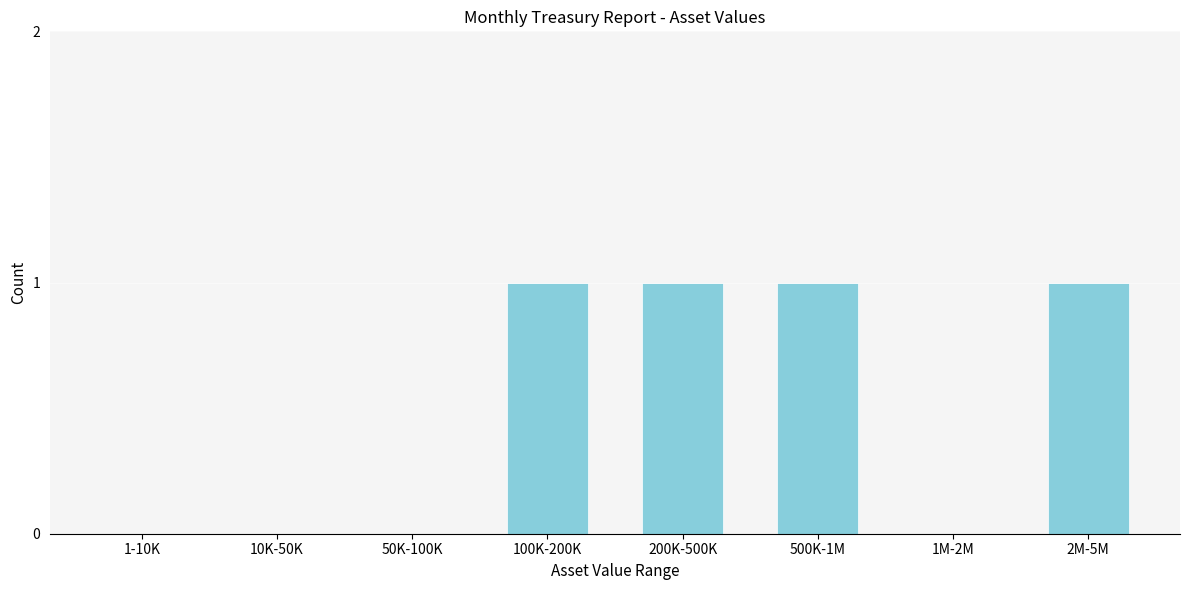

Reading left to right, what are all the values shown in this chart?

1-10K=0	10K-50K=0	50K-100K=0	100K-200K=1	200K-500K=1	500K-1M=1	1M-2M=0	2M-5M=1